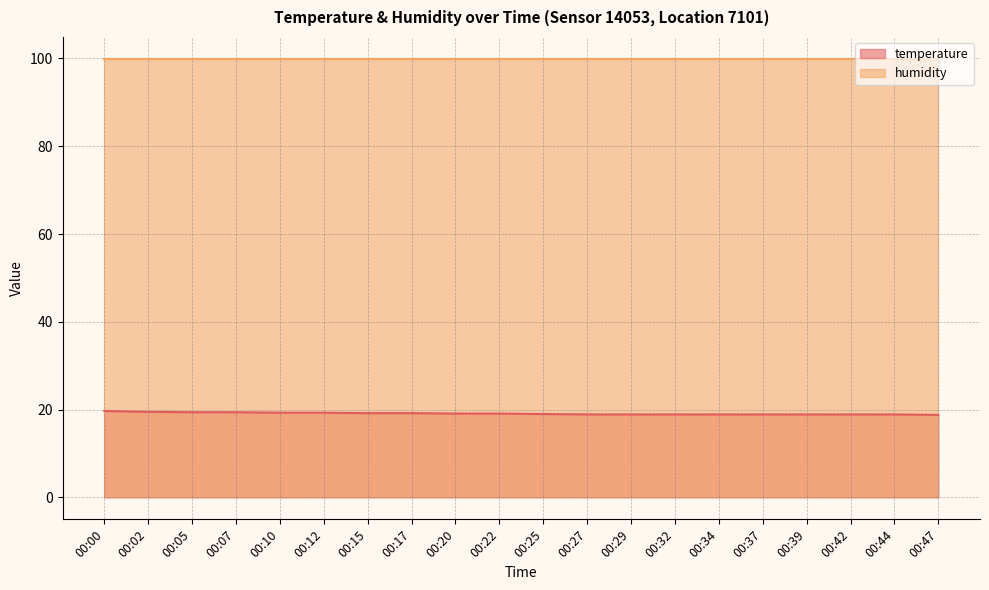

List the labels in order of value, smallest first.

00:47, 00:27, 00:29, 00:32, 00:34, 00:37, 00:39, 00:42, 00:44, 00:25, 00:20, 00:22, 00:15, 00:17, 00:10, 00:12, 00:05, 00:07, 00:02, 00:00